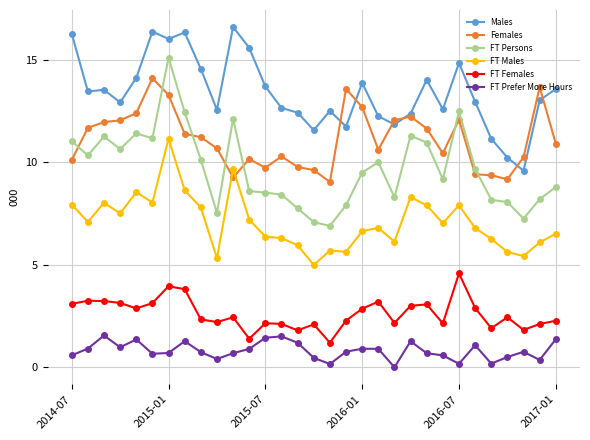

Which series has the largest range (max minus min)?

FT Persons